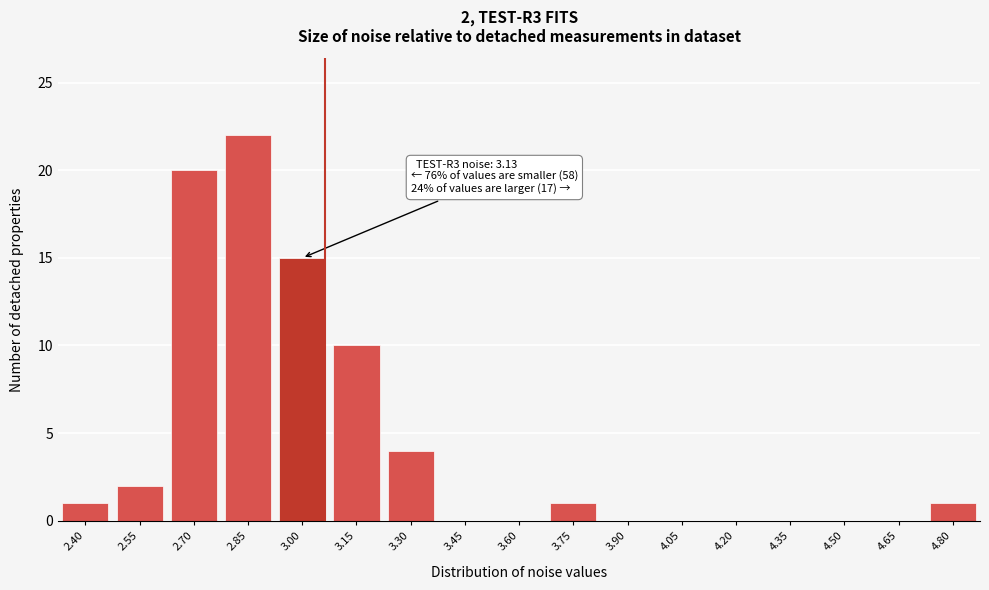

Reading right to left, transcribe all the data shown in this chart.

4.80=1	4.65=0	4.50=0	4.35=0	4.20=0	4.05=0	3.90=0	3.75=1	3.60=0	3.45=0	3.30=4	3.15=10	3.00=15	2.85=22	2.70=20	2.55=2	2.40=1